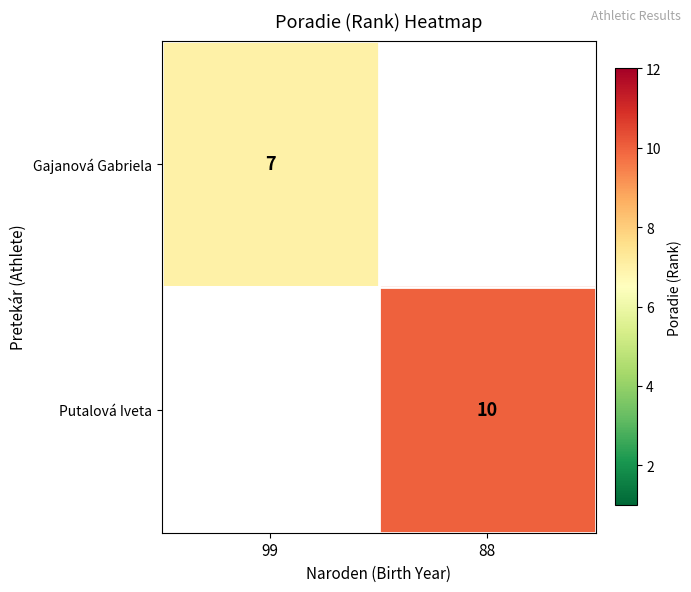

The Gajanová Gabriela series shows 2 at 99. True or false?

False